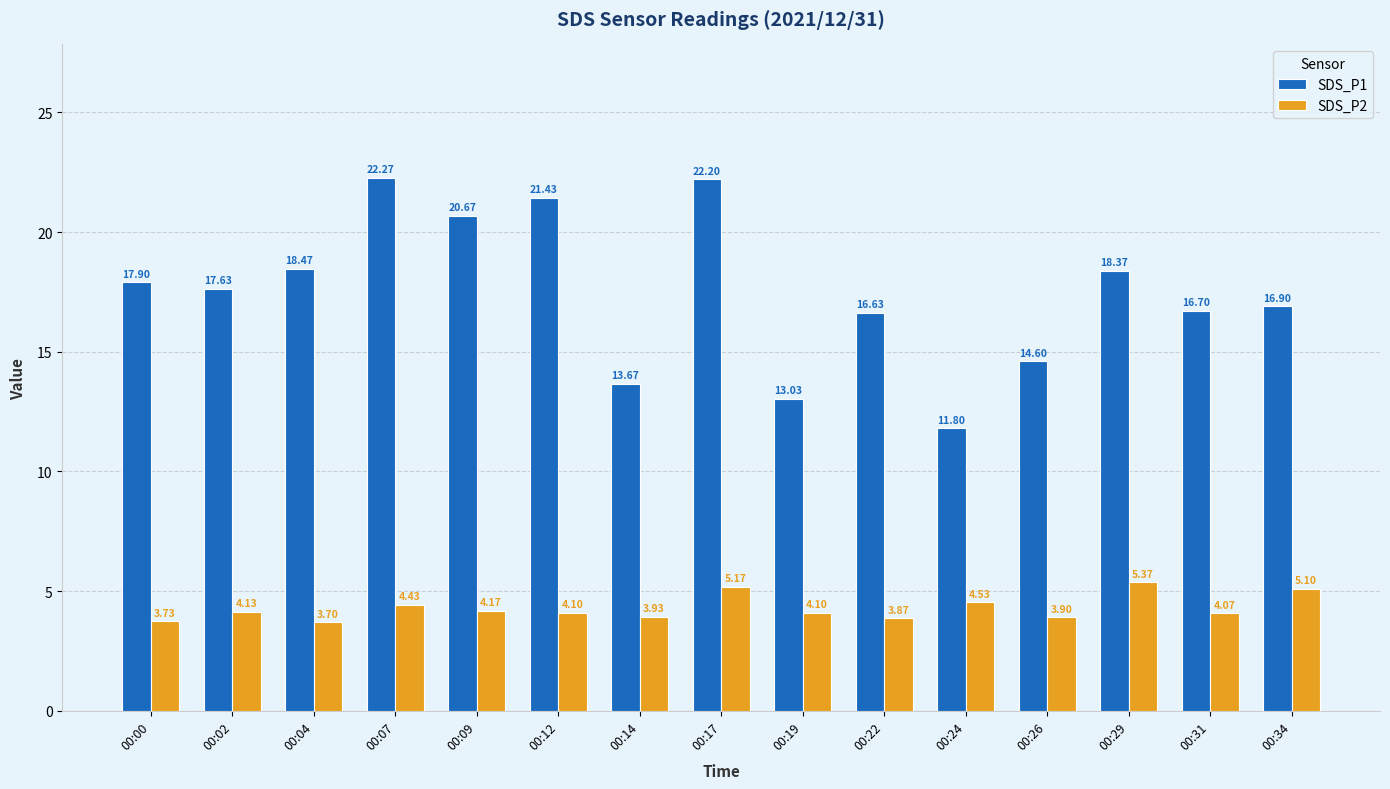

What is the difference between the SDS_P1 values at 00:09 and 00:07?

1.6